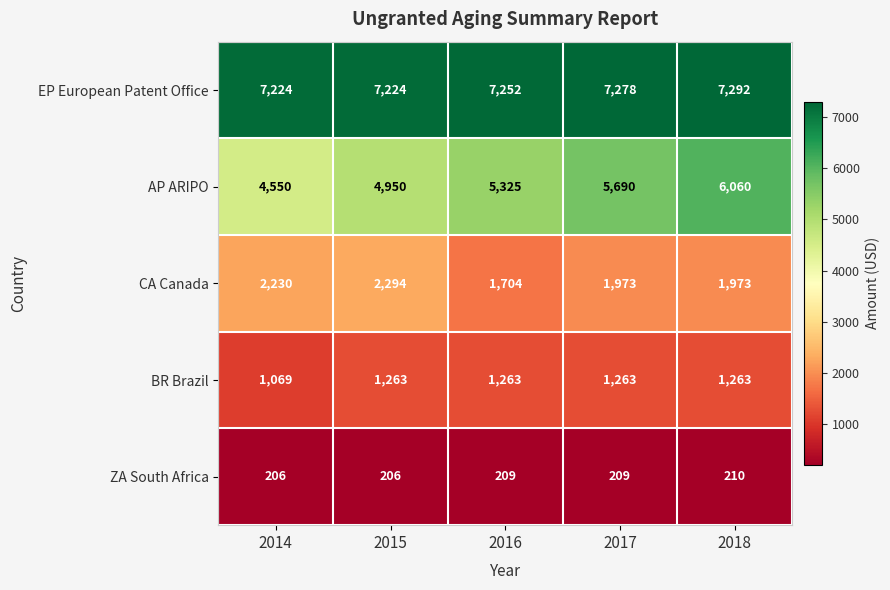

What is the spread (max minus min) of values at 2015?

7018